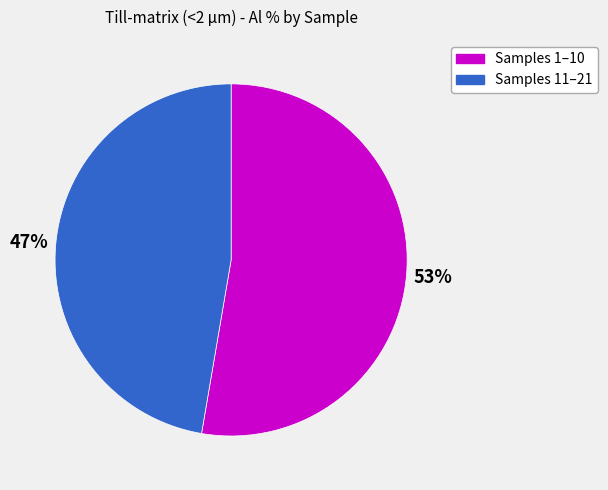

To the nearest percent, what is the combined percentage of Samples 1–10 and Samples 11–21?

100%